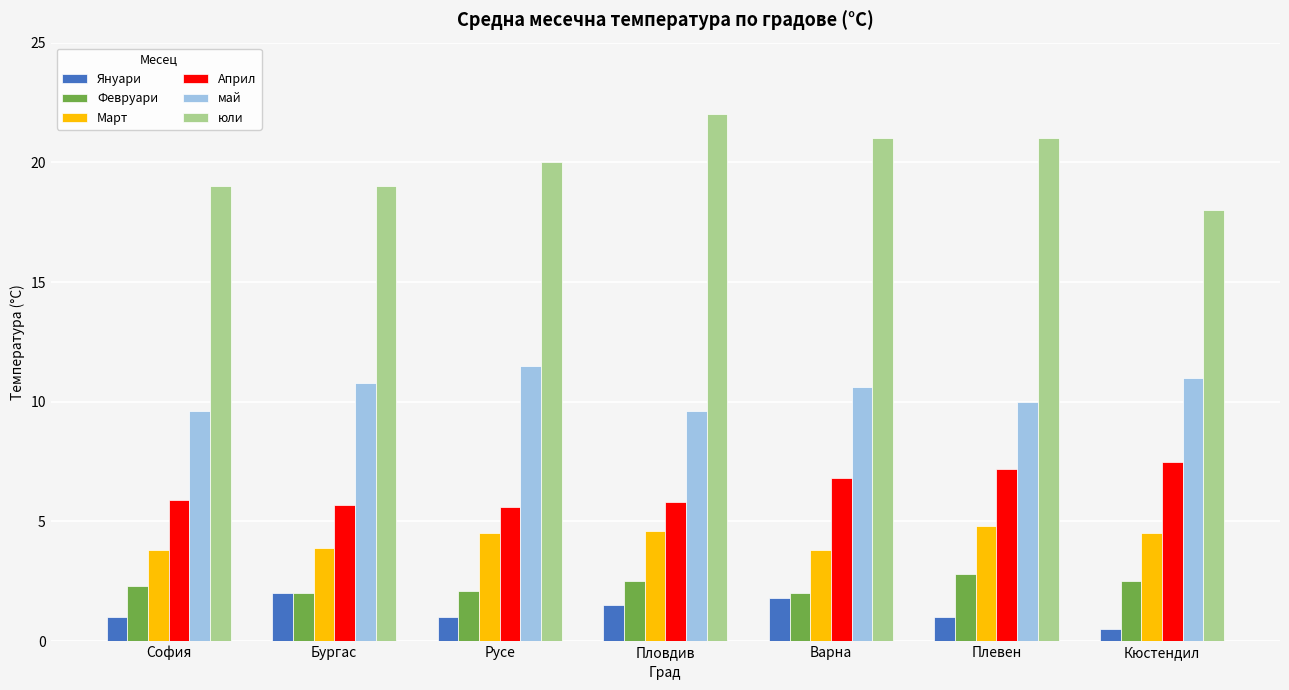

What are all the series names shown in the legend?

Януари, Февруари, Март, Април, май, юли